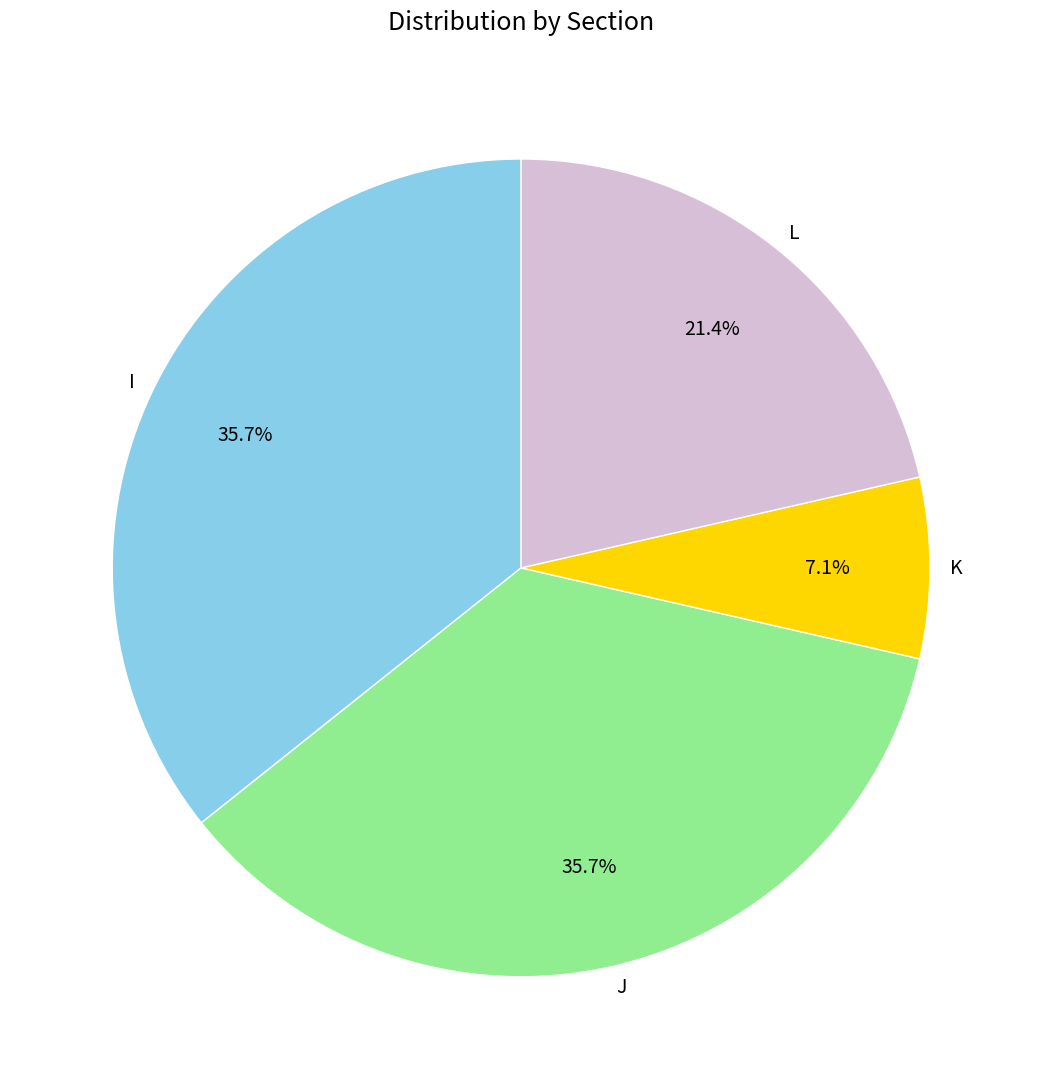

What percentage is NOT represented by I?

64.3%